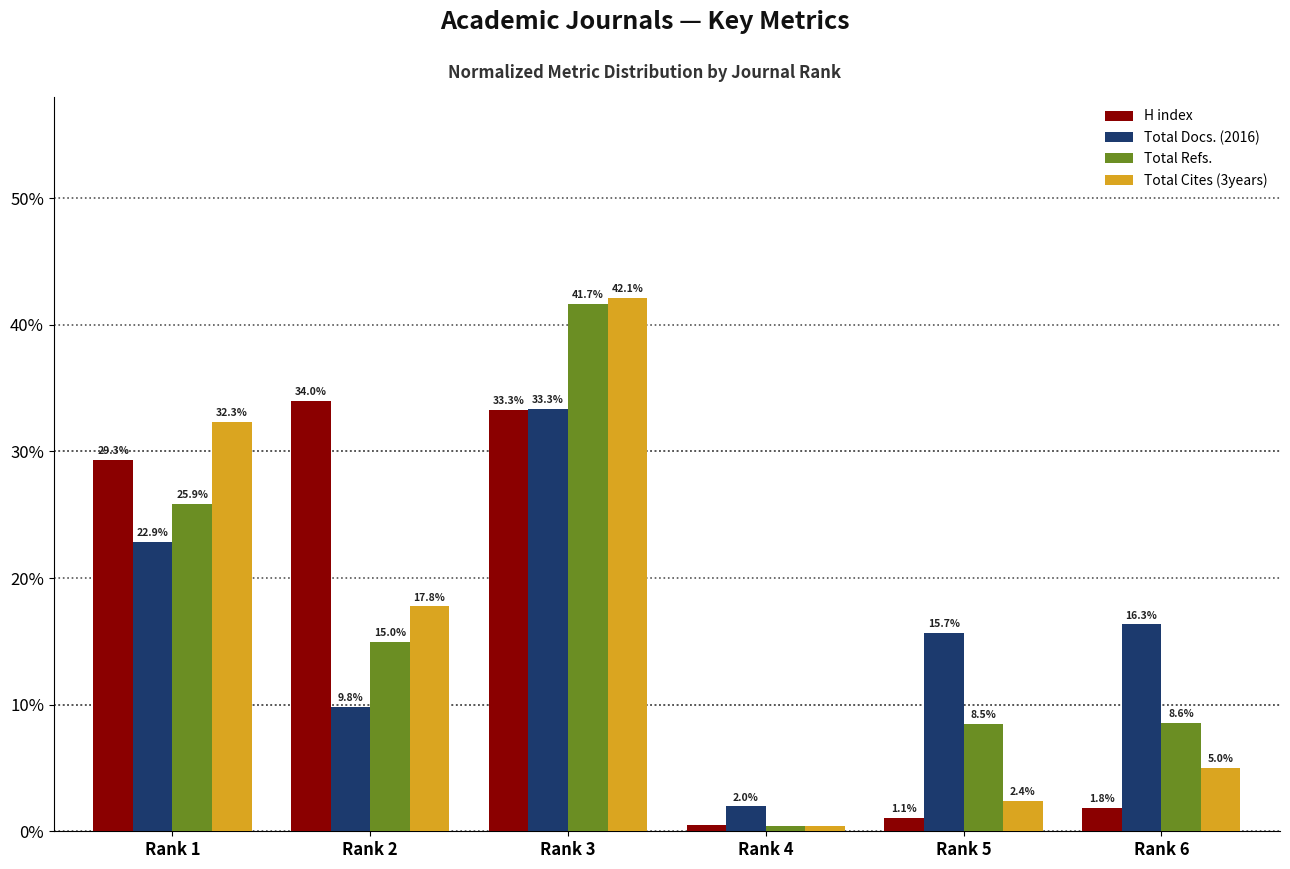

What is the average value of the Total Cites (3years) series?

16.7